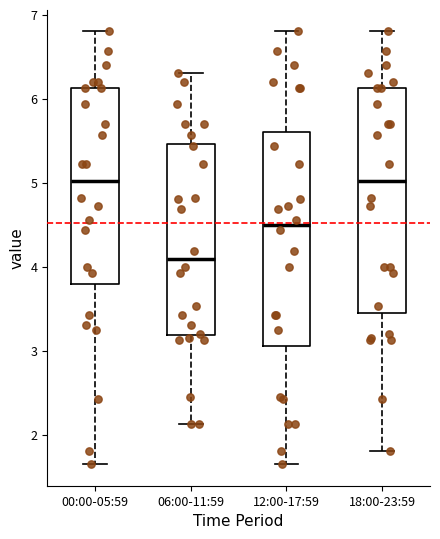

Which box's median line is the lowest?

06:00-11:59